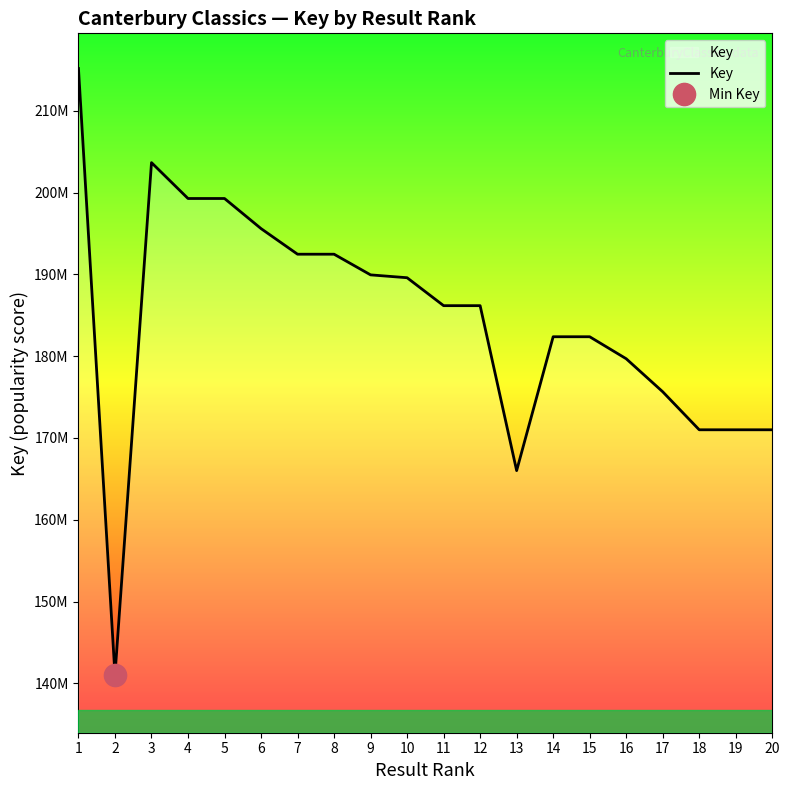

True or false: the data has more than 0 interior local peaks.

True